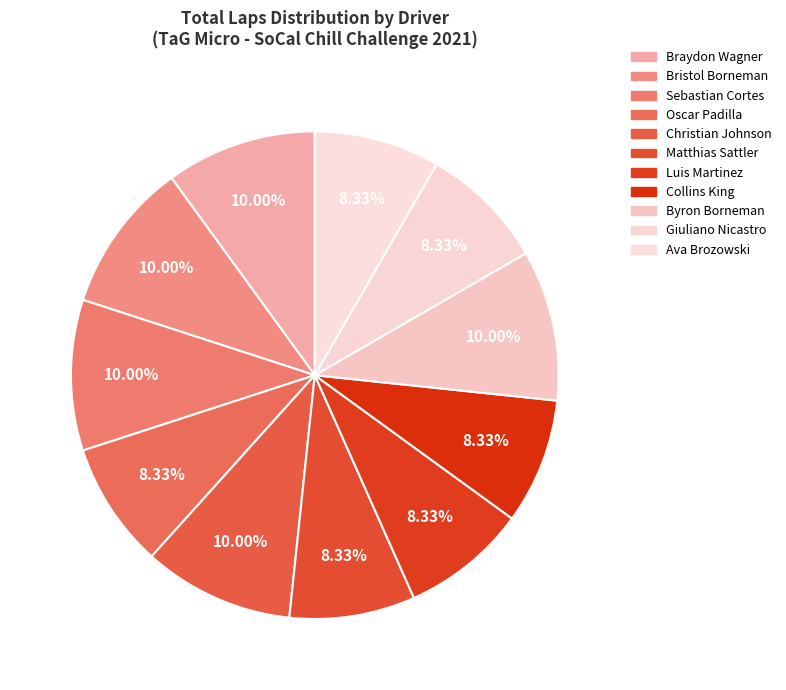

Is Collins King the majority of the pie?

No